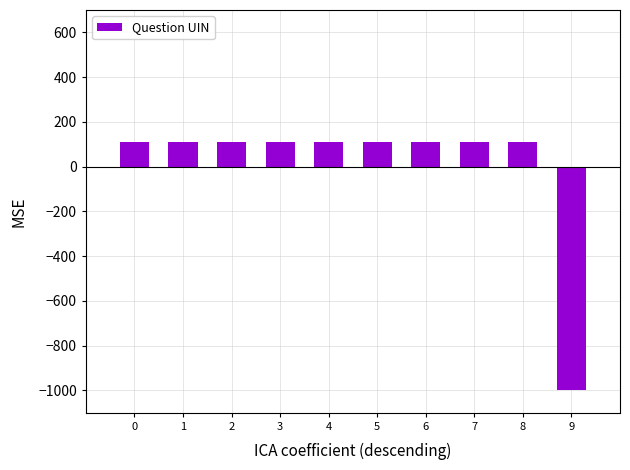

Reading left to right, list all the values displayed in this chart.

0=111.1	1=111.1	2=111.1	3=111.1	4=111.1	5=111.1	6=111.1	7=111.1	8=111.1	9=-1000.0